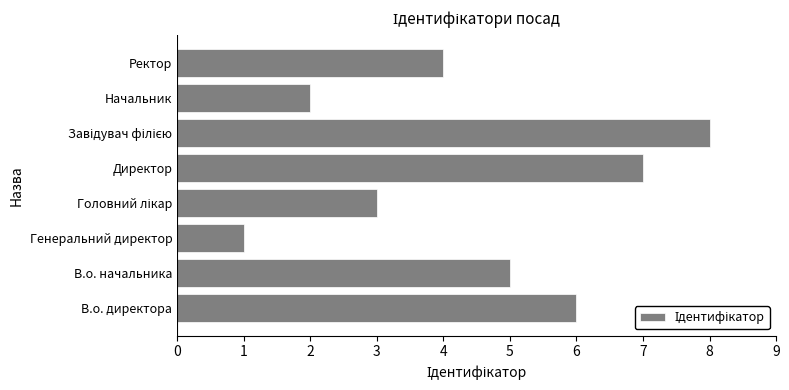

What is the ratio of the value at В.о. директора to the value at В.о. начальника?

1.2